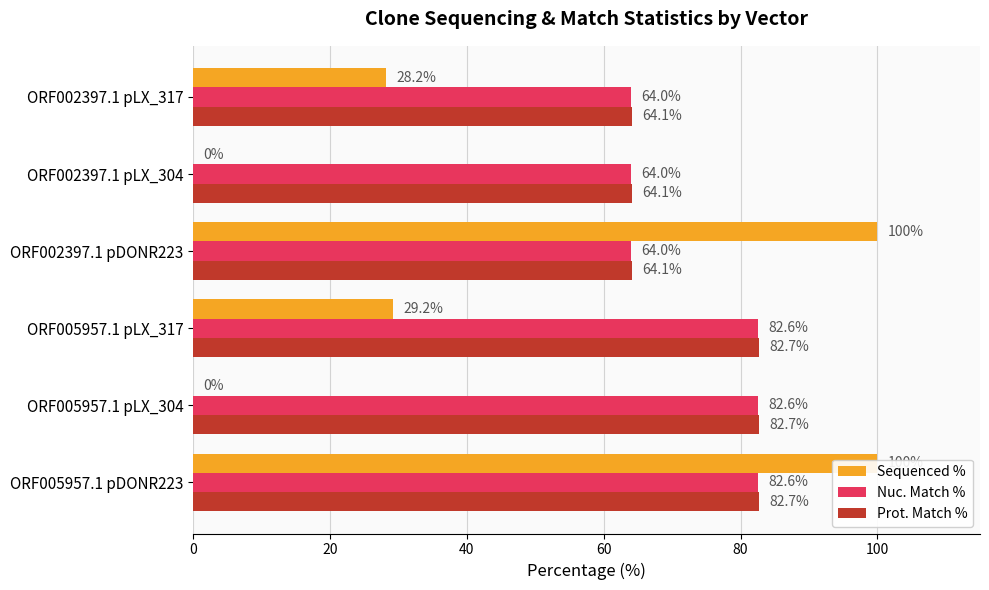

Reading left to right, transcribe all the data shown in this chart.

Sequenced %: 100.0	0.0	29.2	100.0	0.0	28.2
Nuc. Match %: 82.6	82.6	82.6	64.0	64.0	64.0
Prot. Match %: 82.7	82.7	82.7	64.1	64.1	64.1